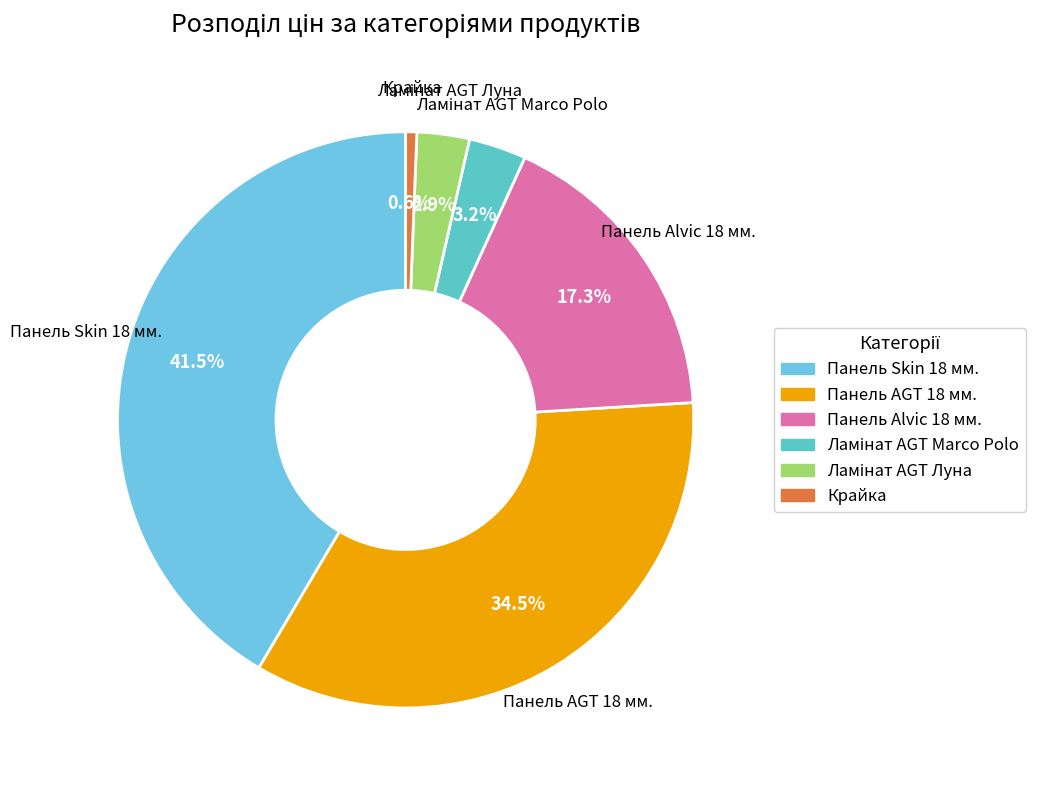

What is the largest slice in the pie chart?

Панель Skin 18 мм.